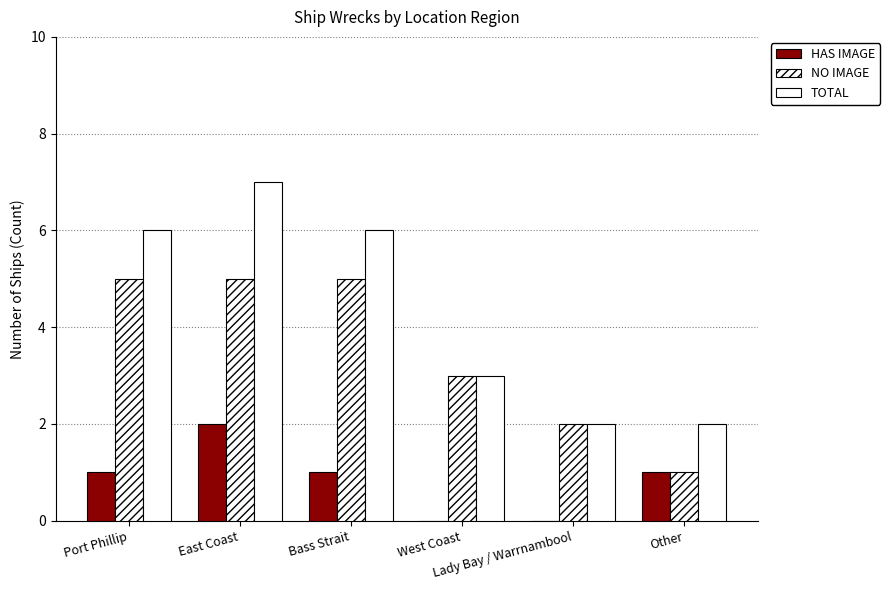

Count the number of categories in the chart.

6